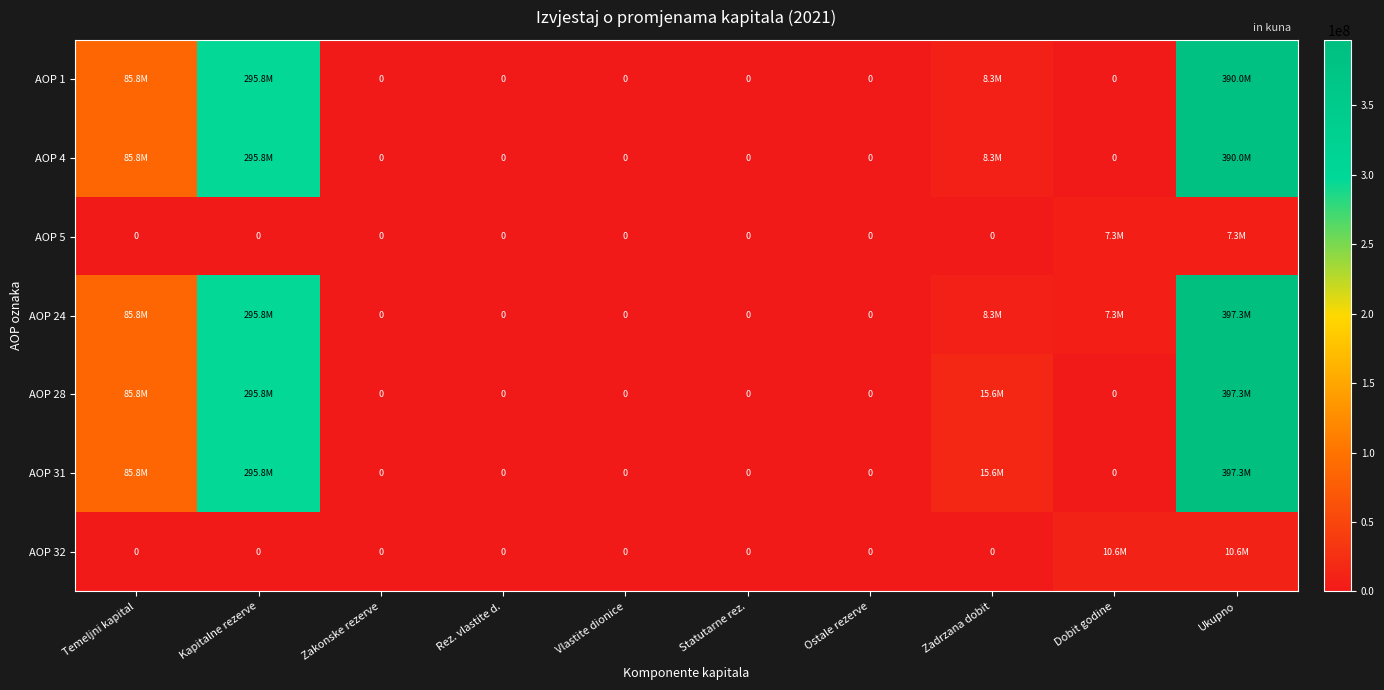

How many distinct data groups are displayed?

7